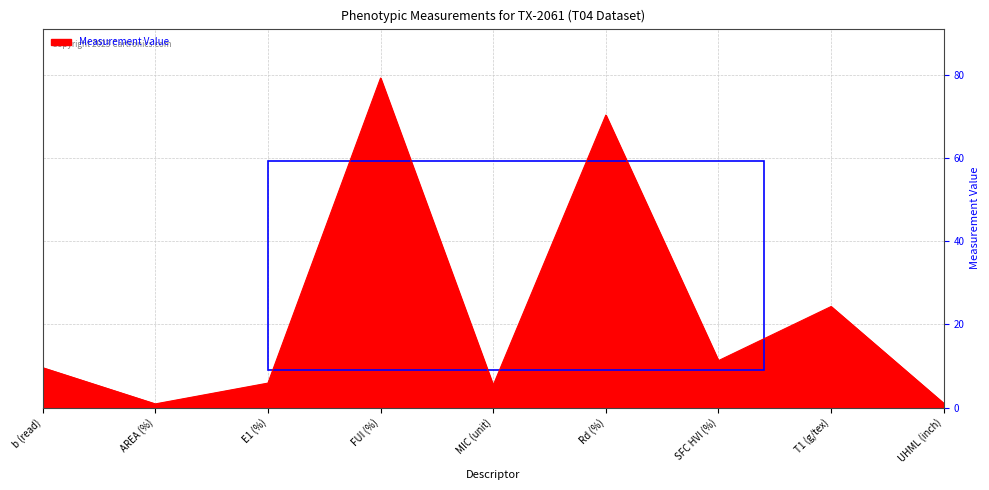

What is the change in value from SFC HVI (%) to T1 (g/tex)?

+13.0